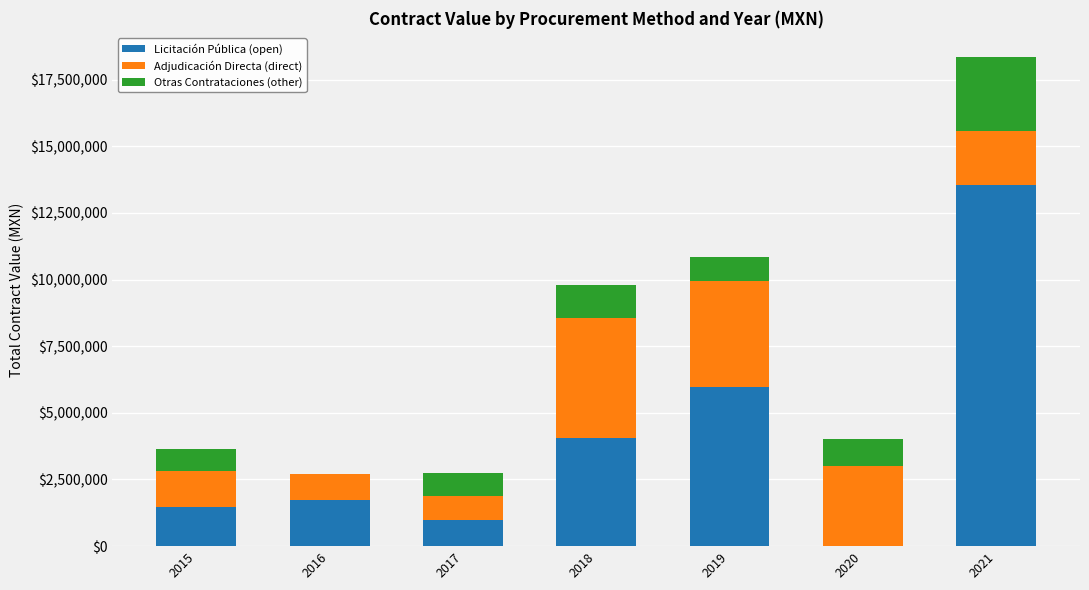

Are the bars horizontal?

No